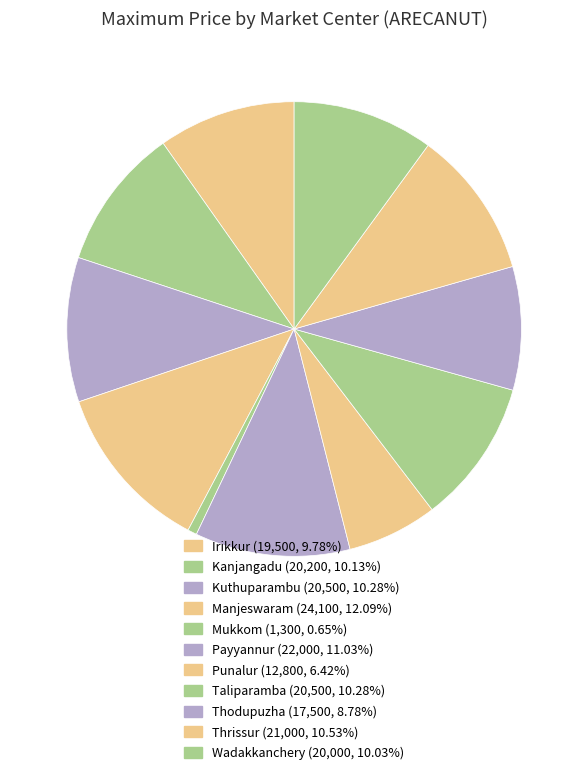

Rank the categories by value from highest to lowest.

Manjeswaram, Payyannur, Thrissur, Kuthuparambu, Taliparamba, Kanjangadu, Wadakkanchery, Irikkur, Thodupuzha, Punalur, Mukkom